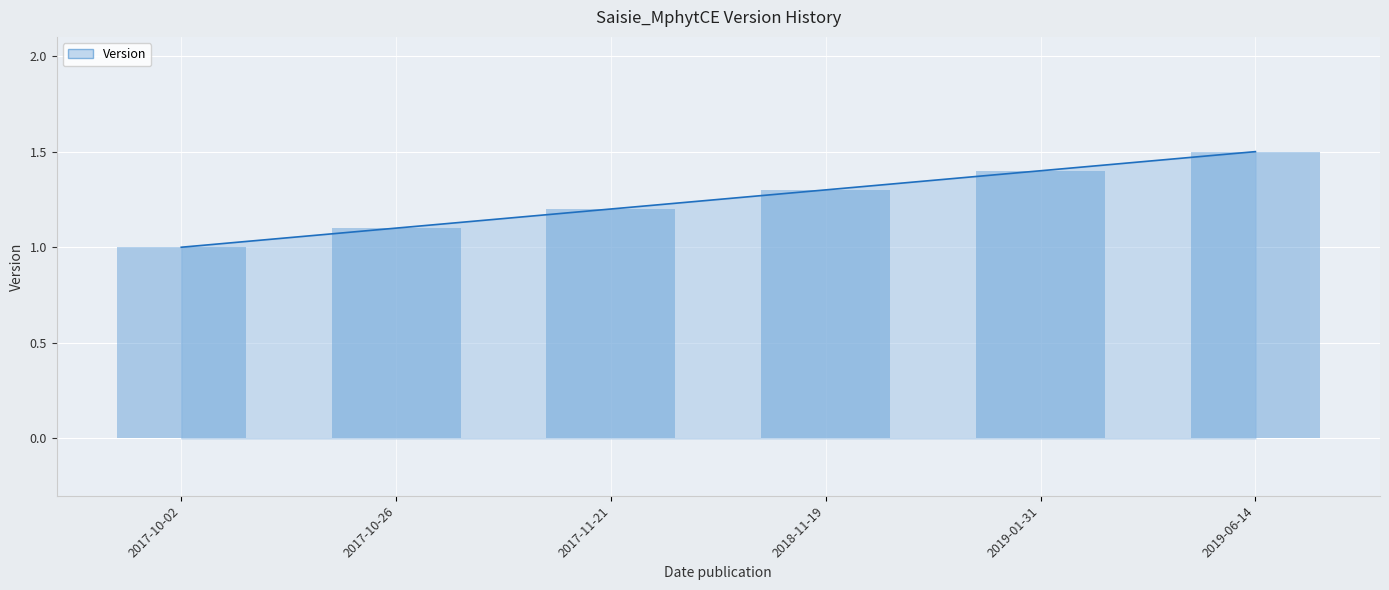

Rank the categories by value from lowest to highest.

2017-10-02, 2017-10-26, 2017-11-21, 2018-11-19, 2019-01-31, 2019-06-14